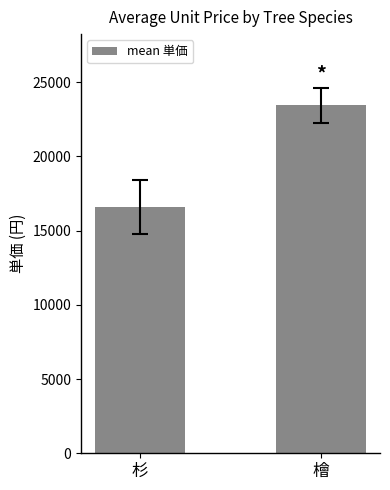

Reading right to left, transcribe all the data shown in this chart.

23433	16591